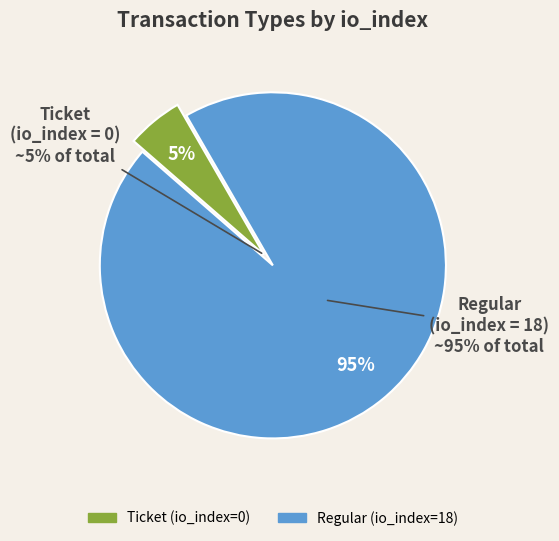

What is the largest slice in the pie chart?

Regular (io_index=18)